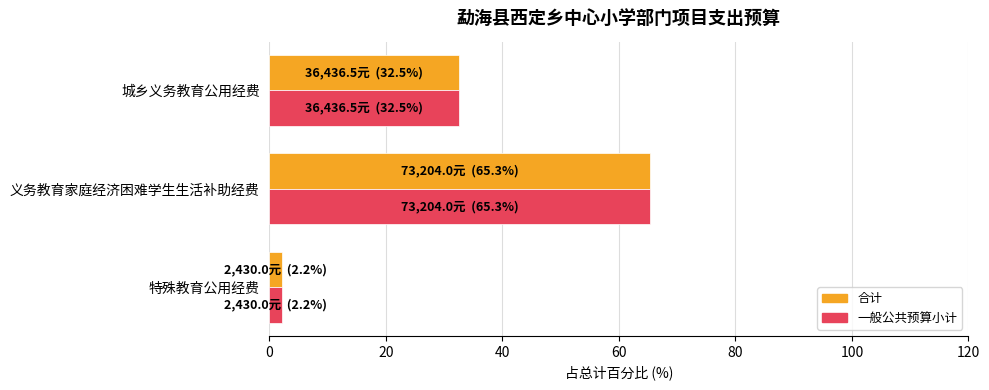

True or false: 一般公共预算小计 has a value of 86.0 at 义务教育家庭经济困难学生生活补助经费.

False